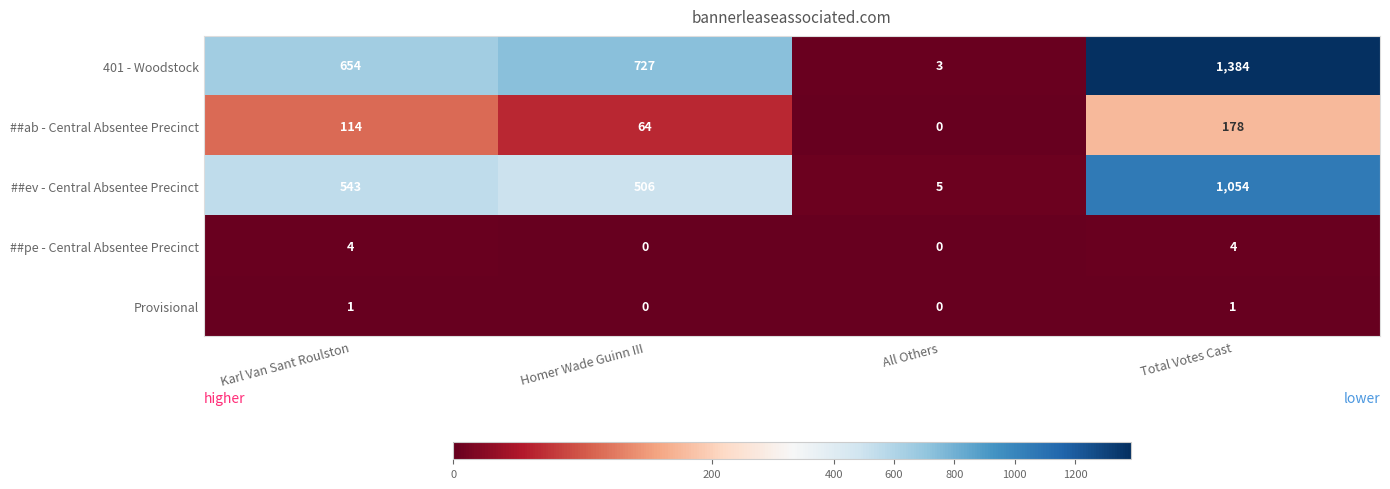

At which label does ##ab - Central Absentee Precinct reach its minimum?

All Others